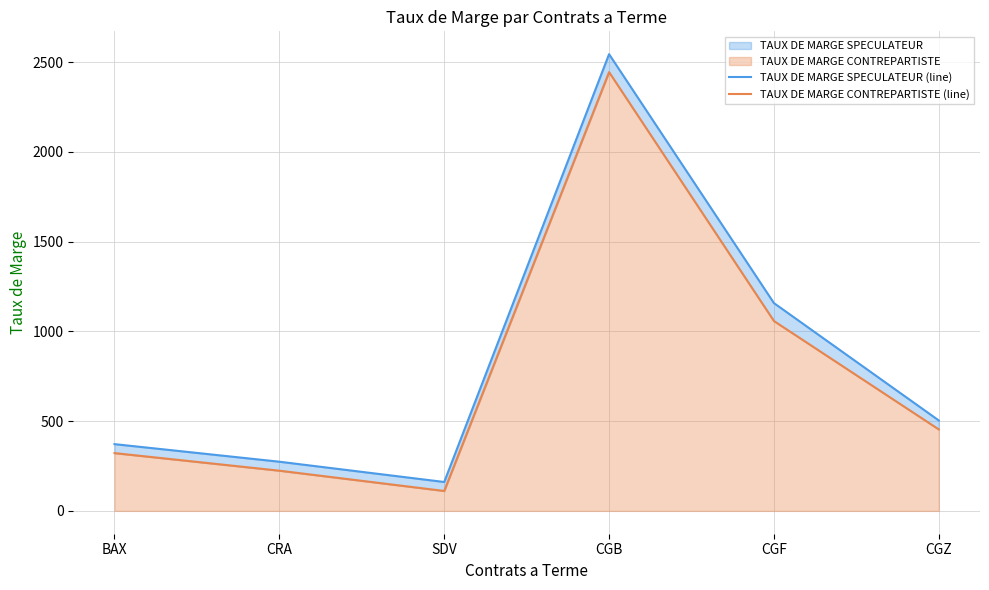

What is the label of the 1st point from the left?

BAX